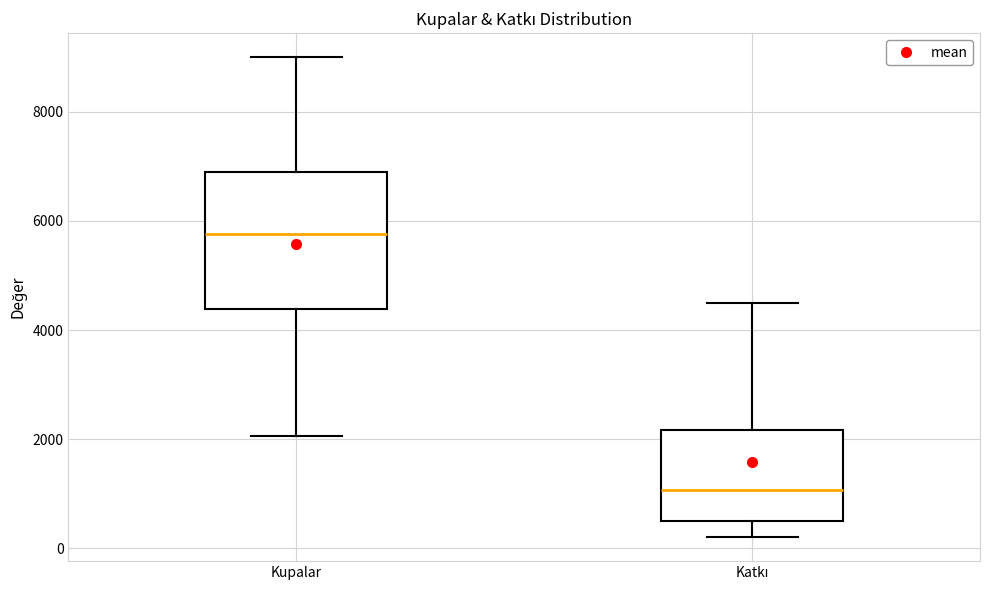

Reading left to right, read every box against the y-axis: the position of its median line, the range the box covers, and the ends of its whiskers. The values are not printed on the chart, so give them approximately, as read against the axis.

Kupalar: median 5800, box 4400 to 7000, whiskers 2000 to 9000
Katkı: median 1000, box 600 to 2200, whiskers 200 to 4600